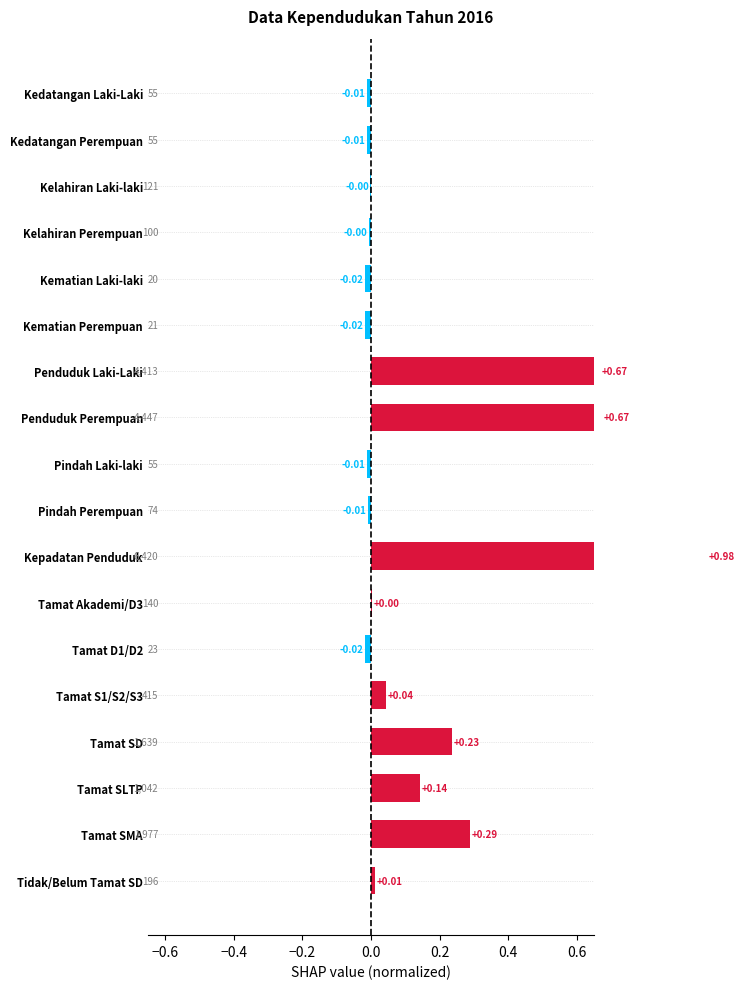

How many categories are shown in the chart?

18